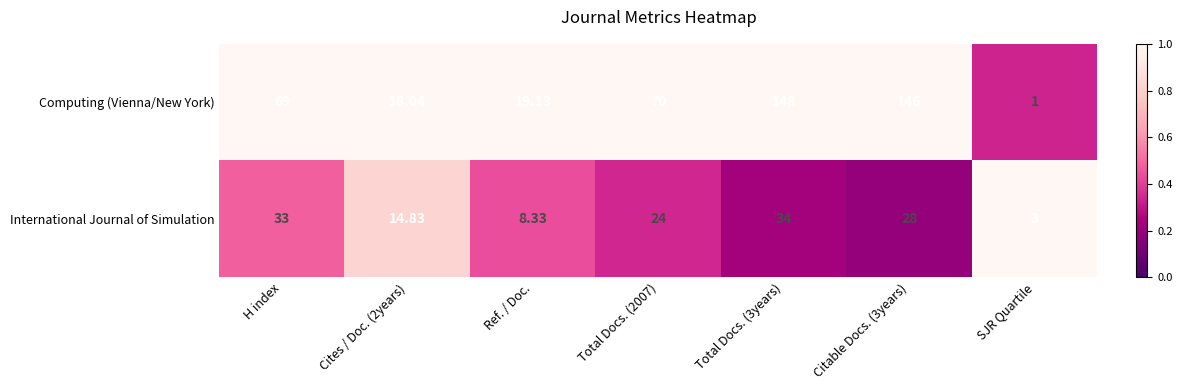

At which category is the sum across all series the highest?

Total Docs. (3years)